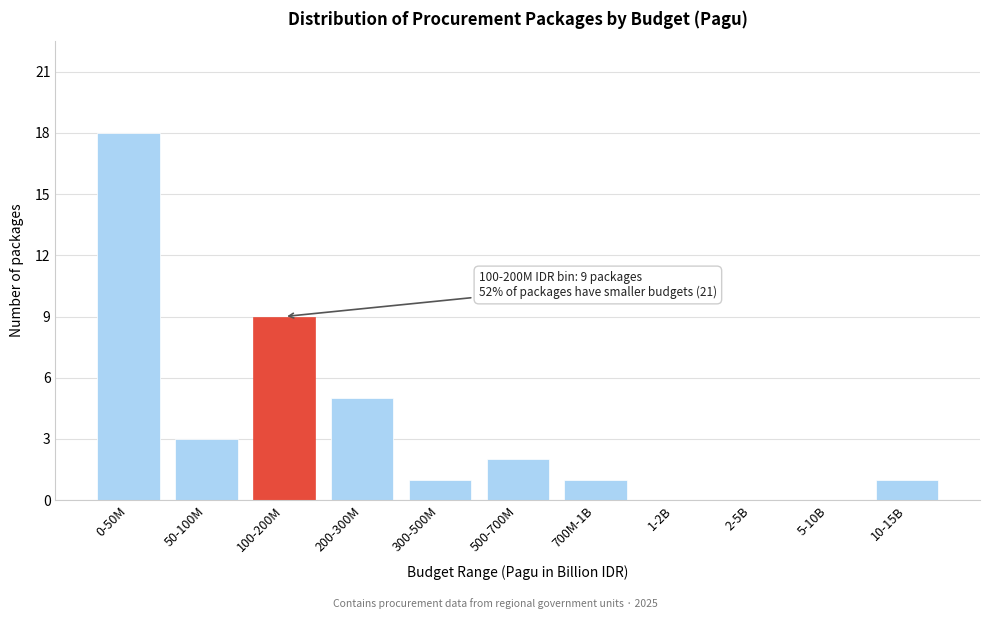

Reading left to right, what are all the values shown in this chart?

0-50M=18	50-100M=3	100-200M=9	200-300M=5	300-500M=1	500-700M=2	700M-1B=1	1-2B=0	2-5B=0	5-10B=0	10-15B=1